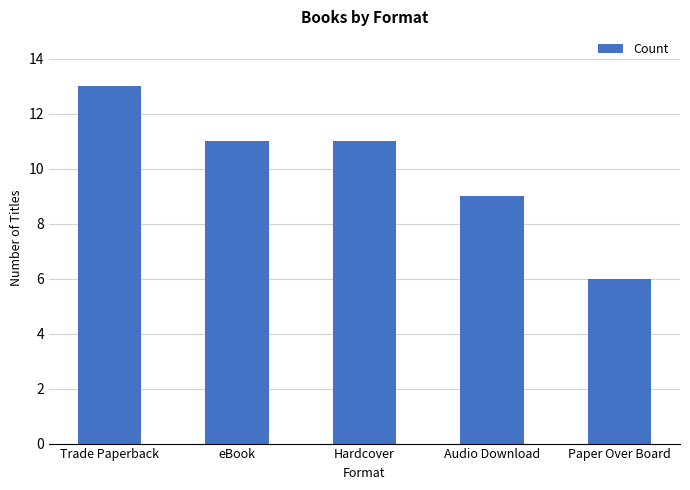

What is the difference between the maximum and minimum values?

7